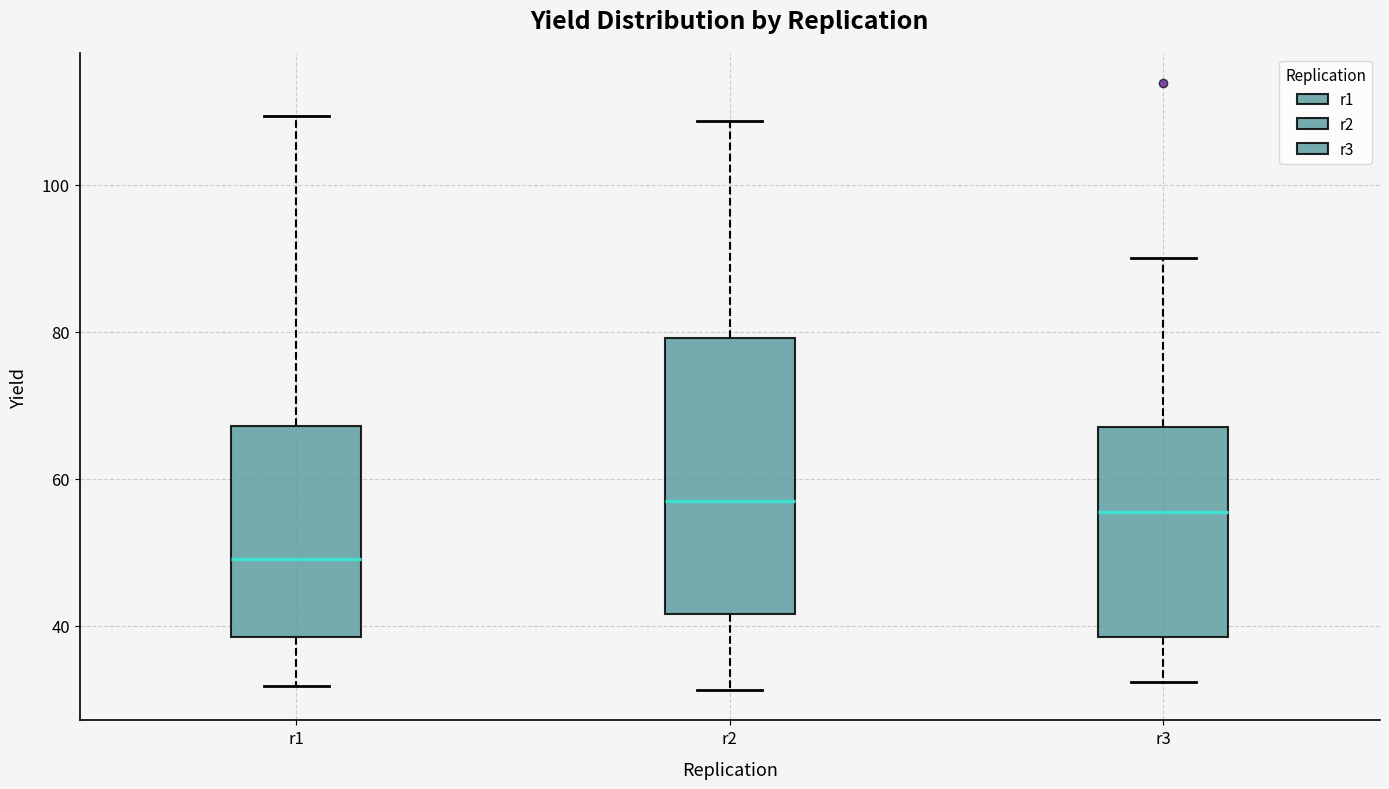

Reading left to right, transcribe this box plot: for each box, give where its median line is, the range the box spans, and where its two whiskers end, as read against the y-axis. The values are not printed on the chart, so give them approximately, as read against the axis.

r1: median 50, box 38 to 68, whiskers 32 to 110
r2: median 58, box 42 to 80, whiskers 32 to 108
r3: median 56, box 38 to 66, whiskers 32 to 90